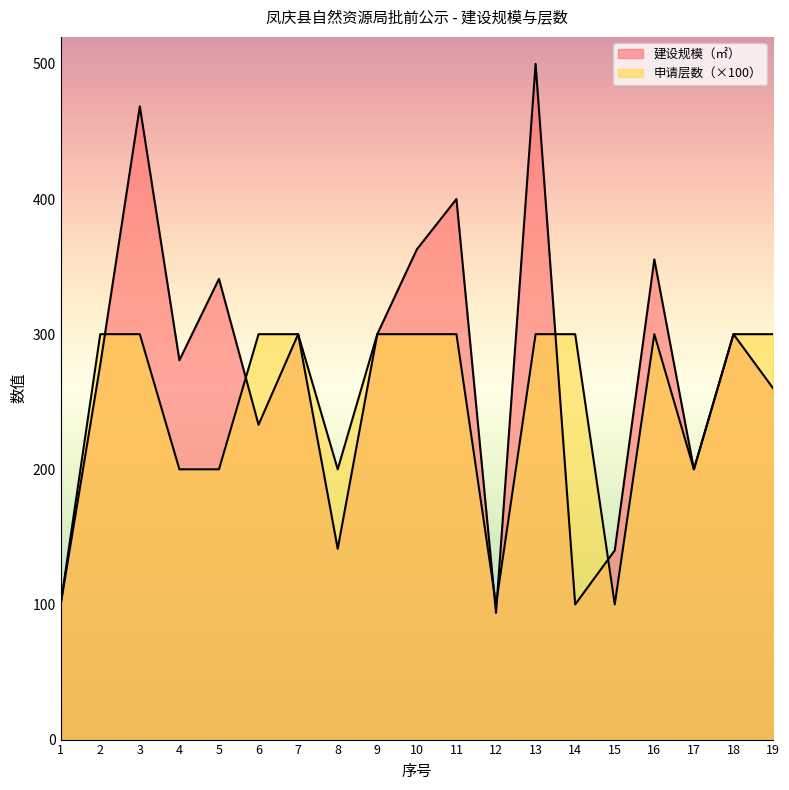

Does the chart display data point markers on the line(s)?

No